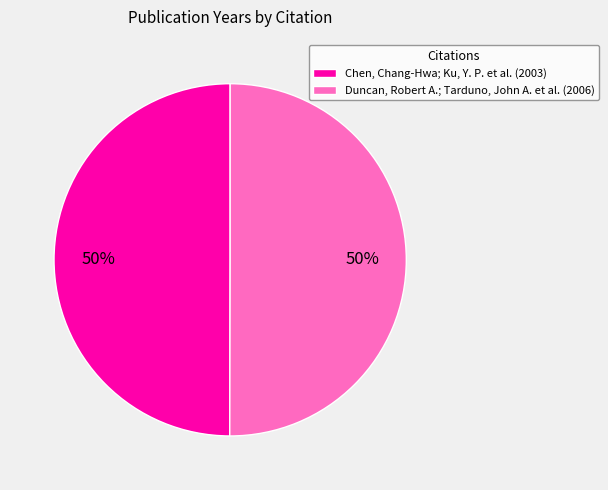

Is the sum of Duncan, Robert A.; Tarduno, John A. et al. (2006) and Chen, Chang-Hwa; Ku, Y. P. et al. (2003) greater than half?

Yes